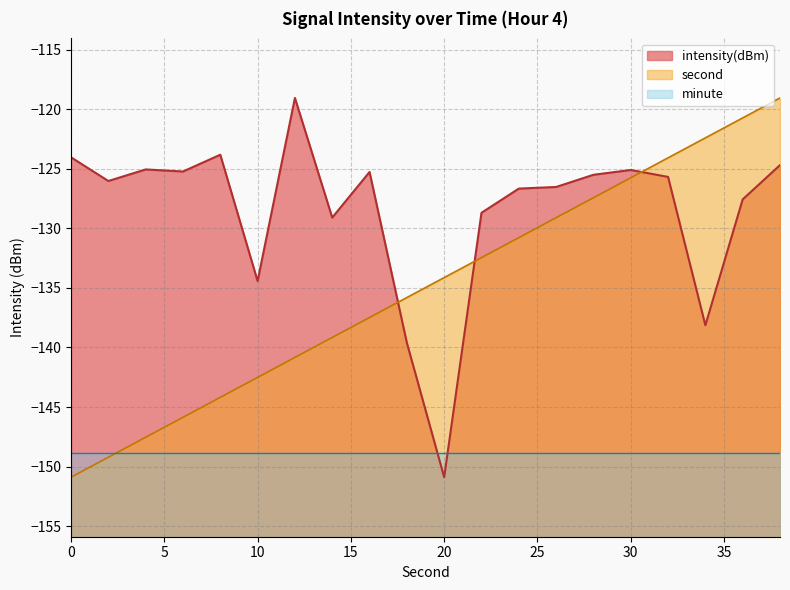

True or false: intensity has a value of -30.9 at 12.

False